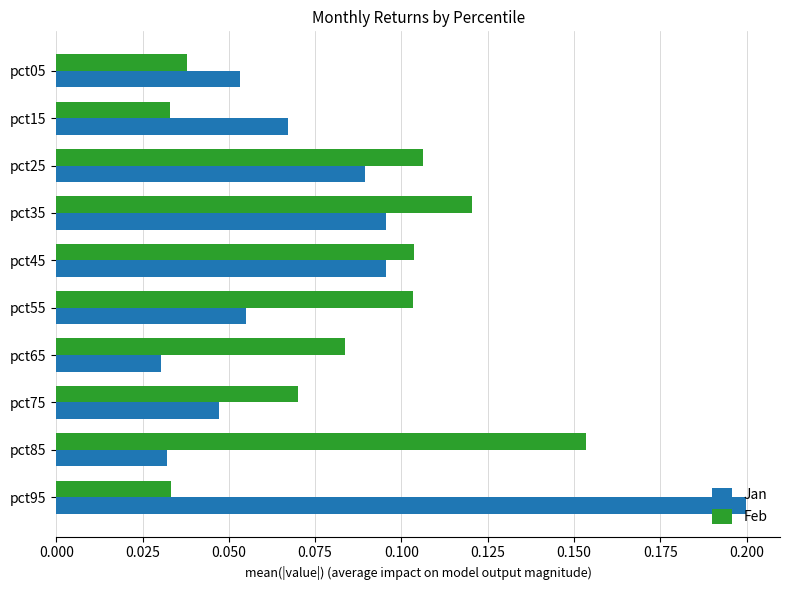

What is the sum of all Feb values?

0.8